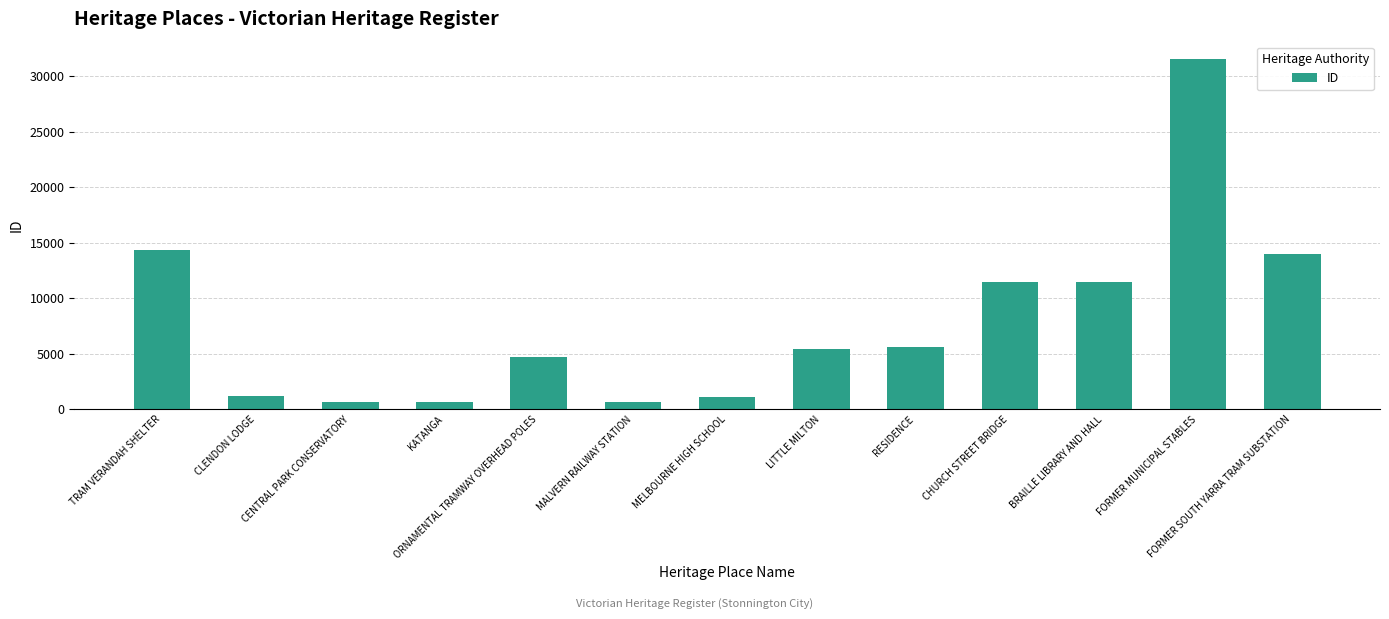

What is the difference between the values at RESIDENCE and LITTLE MILTON?

211